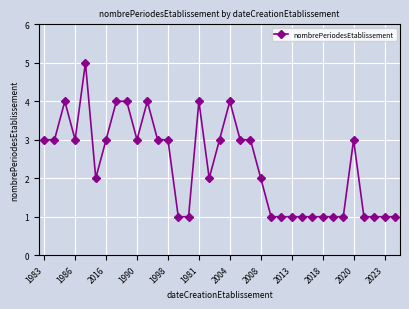

What is the sum of all values?

82